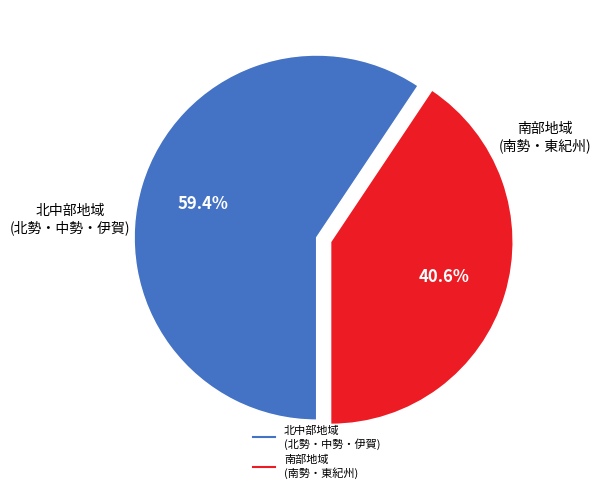

Does any single category account for the majority?

Yes